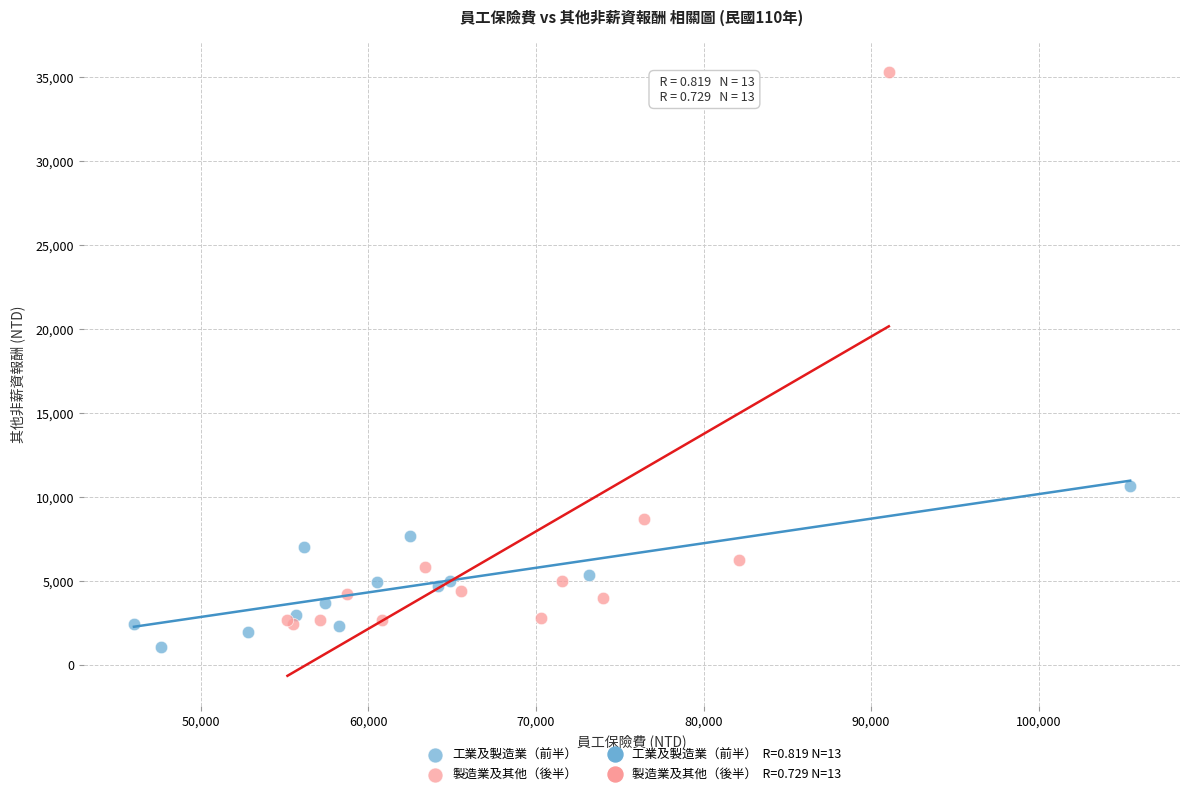

Which series has the widest spread of Y values?

製造業及其他（後半）